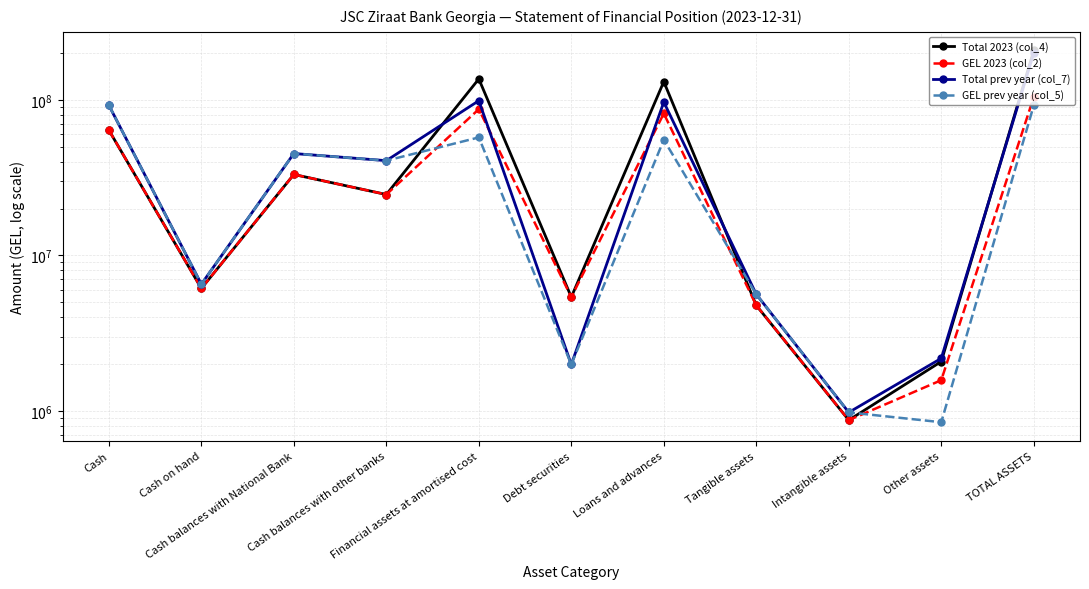

What is the sum of all Total 2023 (col_4) values?

616637898.1